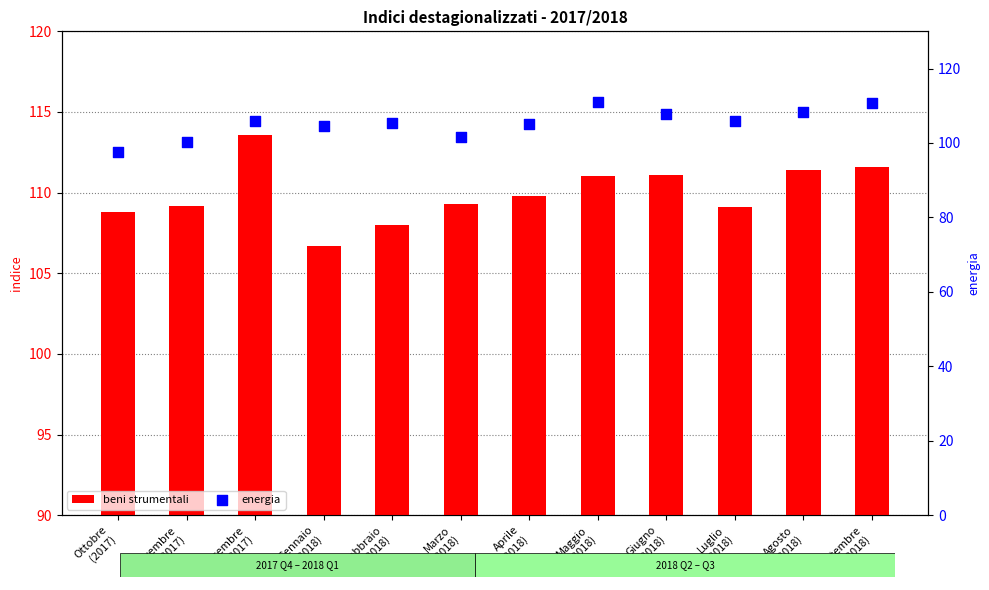

Which series has the largest total across all categories?

beni strumentali